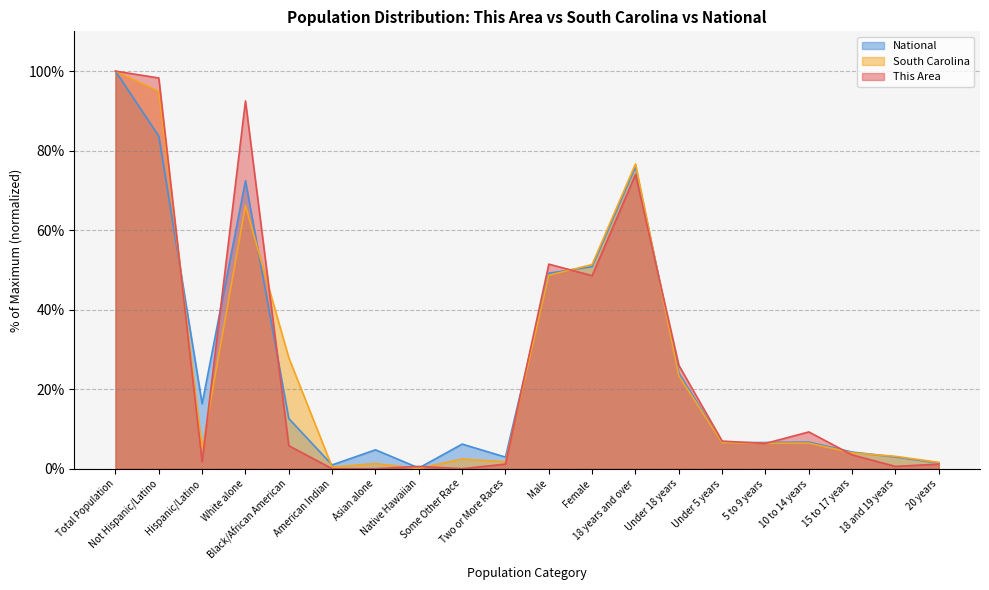

How many interior local peaks does the National series have?

5